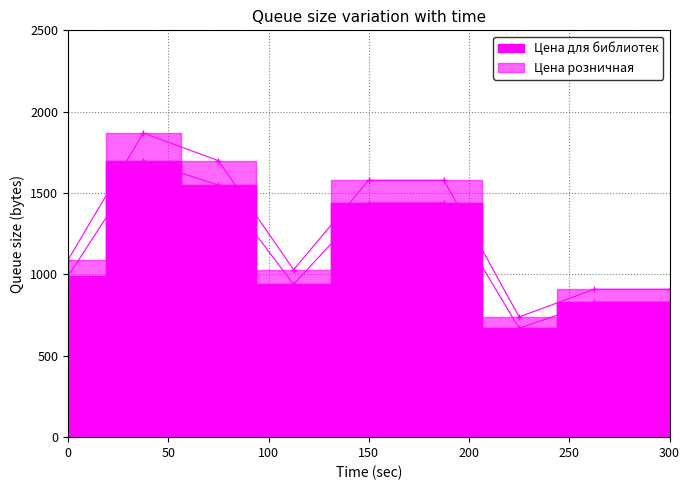

True or false: Цена для библиотек and Цена розничная intersect in this chart.

False